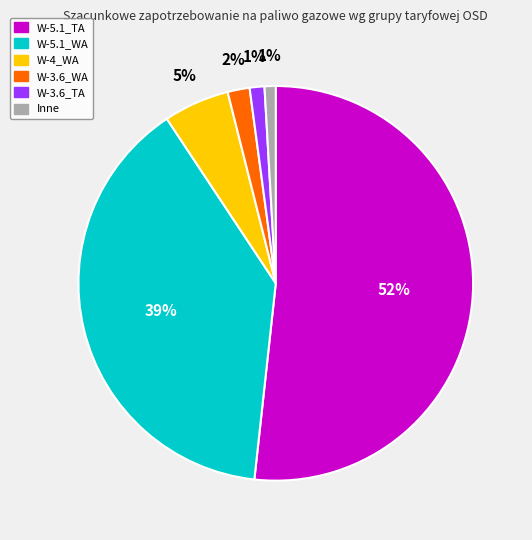

How many slices are in this pie chart?

6